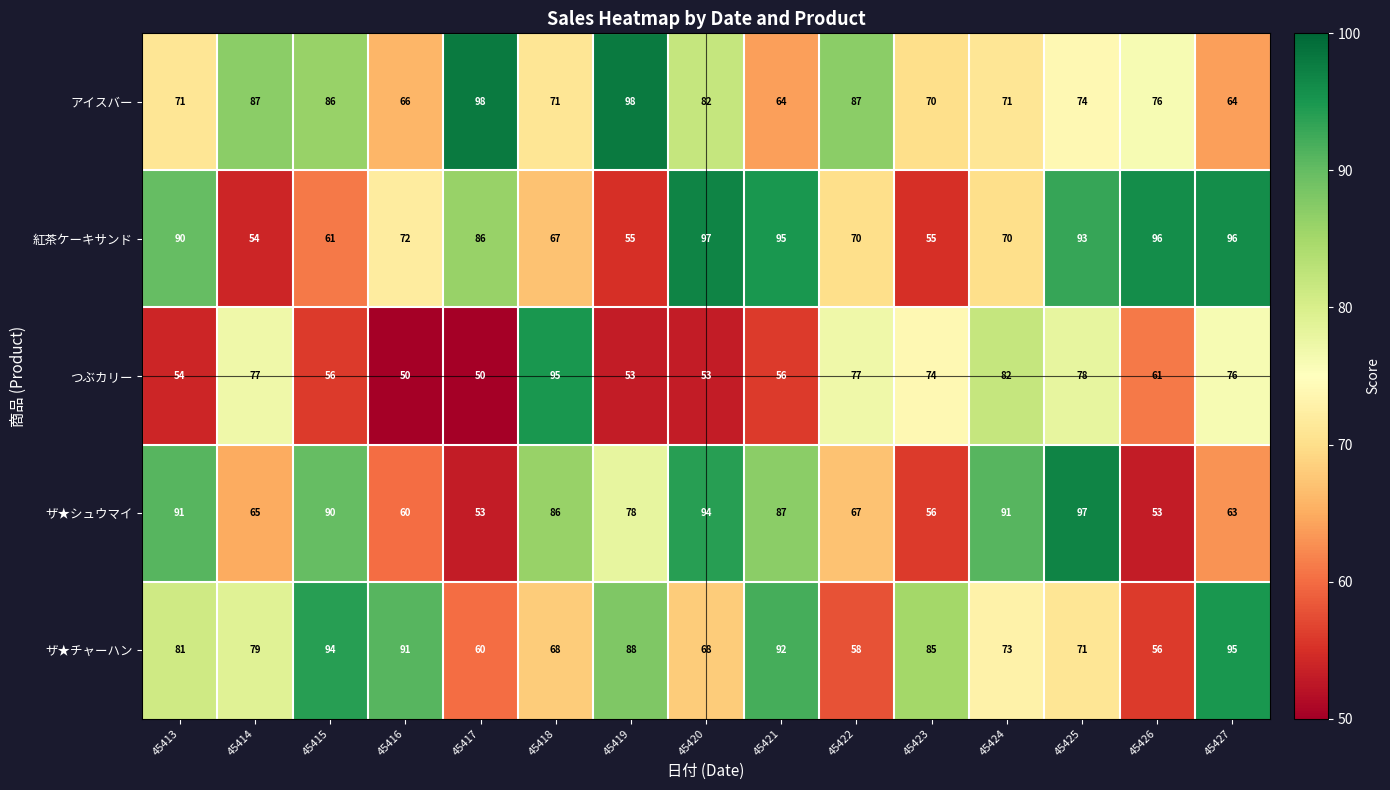

Is it true that つぶカリー equals 77 at 45422?

True